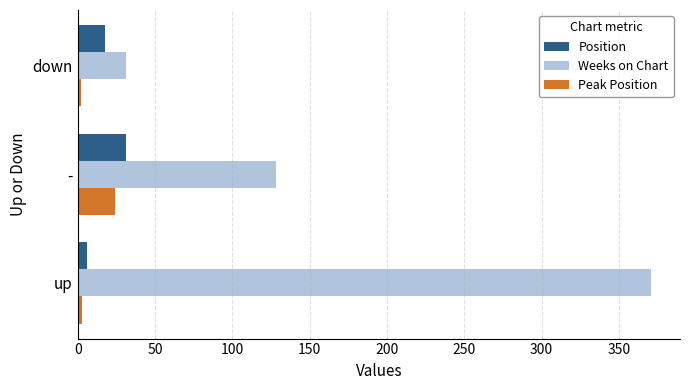

Which series has the largest total across all categories?

Weeks on Chart